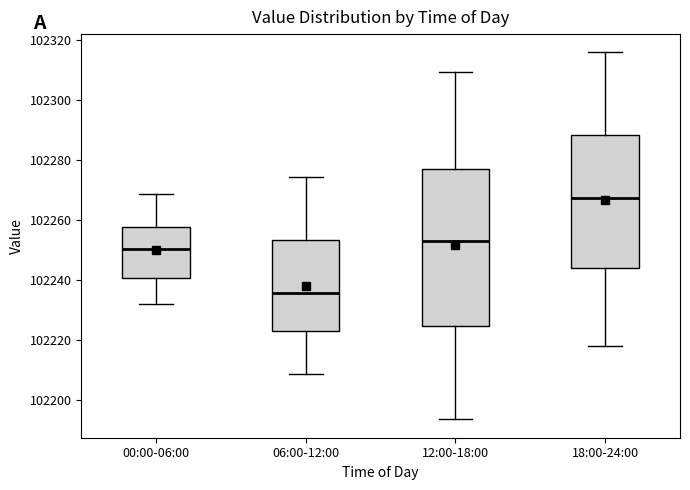

Comparing the boxes themselves (not the whiskers), which one is the tallest?

12:00-18:00